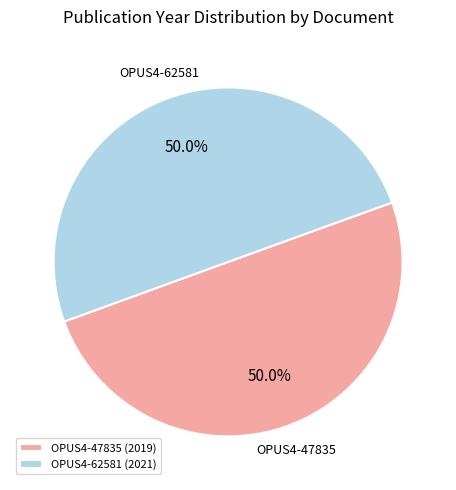

Combined, do OPUS4-47835 (2019) and OPUS4-62581 (2021) account for over 50%?

Yes